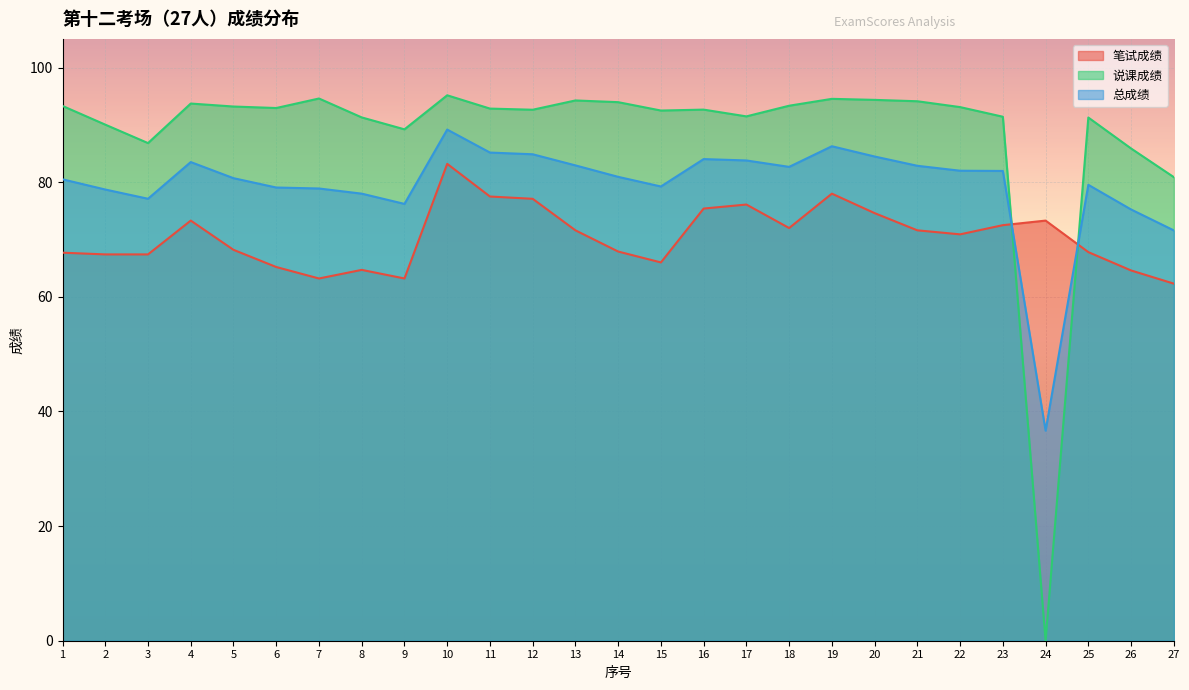

What is the value of the 说课成绩 point at the 13th from the left?

94.3